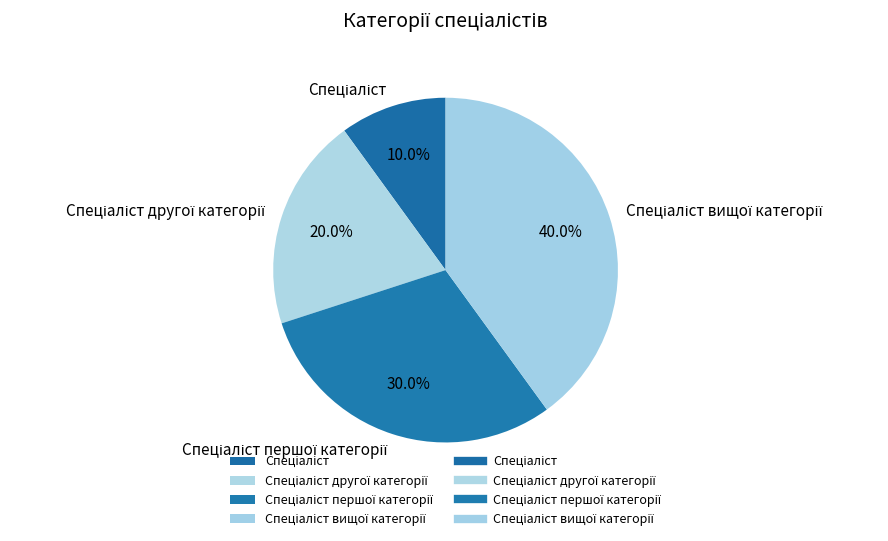

Is there any slice that represents more than half of the pie?

No